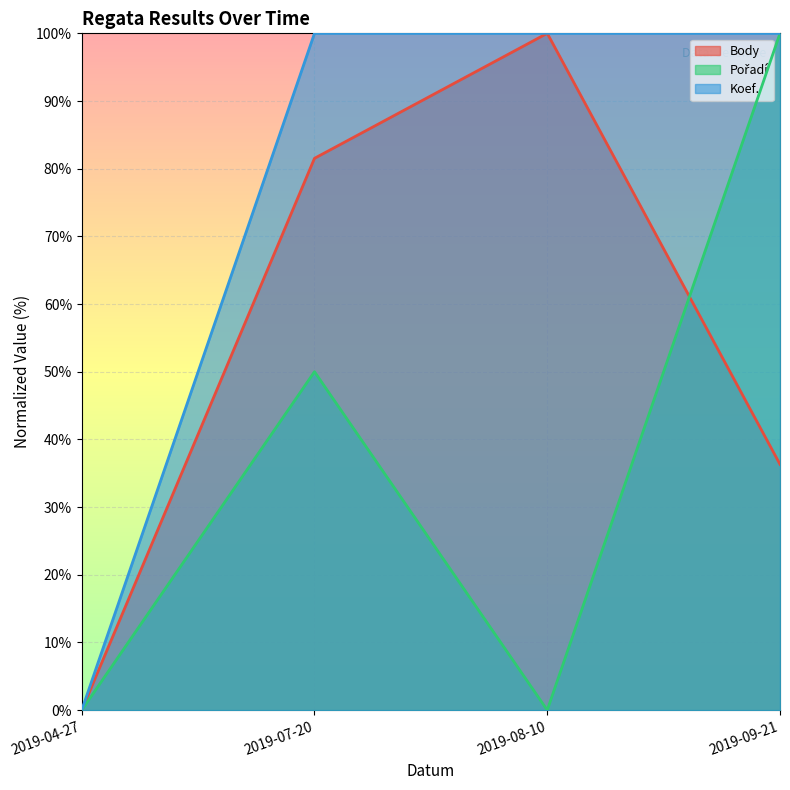

How many values in the Pořadí series are below 50?

2